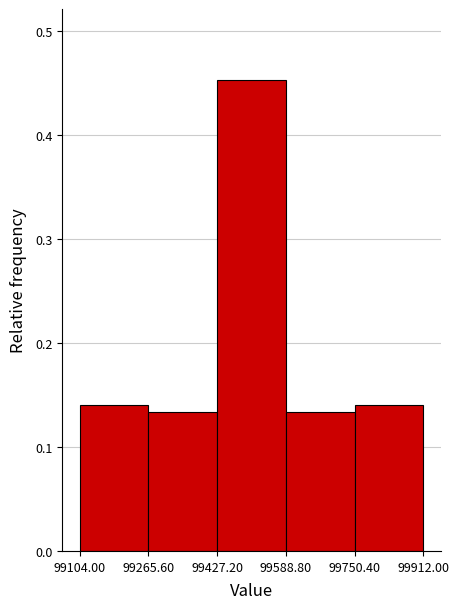

Reading left to right, list every bar in this chart as the range it spans on the x-axis followed by its height. The values are not printed on the chart, so give them approximately, as read against the axis.

99104.00 to 99265.60: 0.14
99265.60 to 99427.20: 0.13
99427.20 to 99588.80: 0.45
99588.80 to 99750.40: 0.13
99750.40 to 99912.00: 0.14